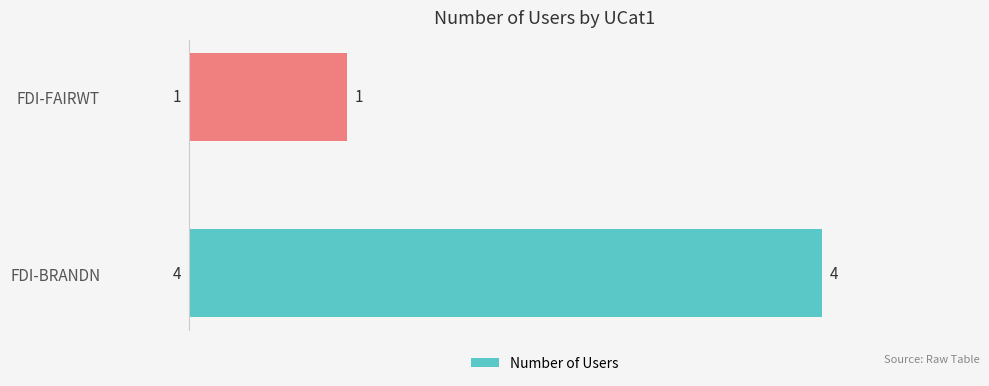

Rank the categories by value from lowest to highest.

FDI-FAIRWT, FDI-BRANDN